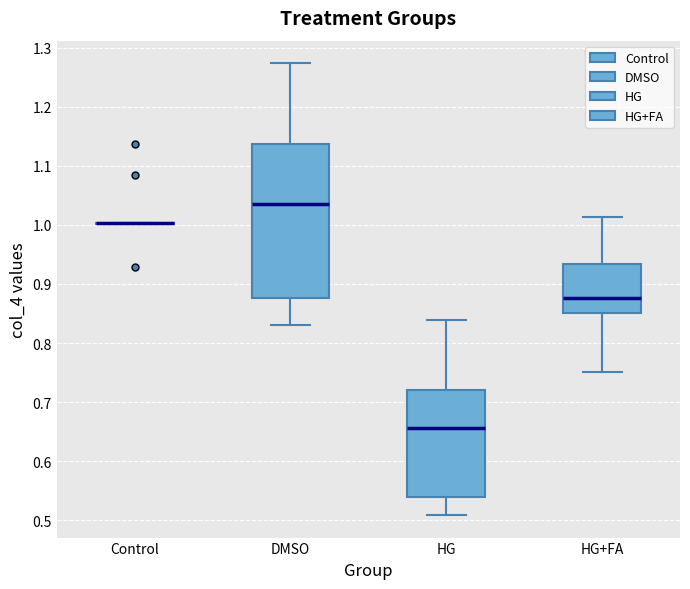

Reading left to right, transcribe this box plot: for each box, give where its median line is, the range the box spans, and where its two whiskers end, as read against the y-axis. The values are not printed on the chart, so give them approximately, as read against the axis.

Control: box collapsed to a line at 1.00, whiskers 1.00 to 1.00
DMSO: median 1.04, box 0.88 to 1.14, whiskers 0.83 to 1.27
HG: median 0.66, box 0.54 to 0.72, whiskers 0.51 to 0.84
HG+FA: median 0.88, box 0.85 to 0.93, whiskers 0.75 to 1.01